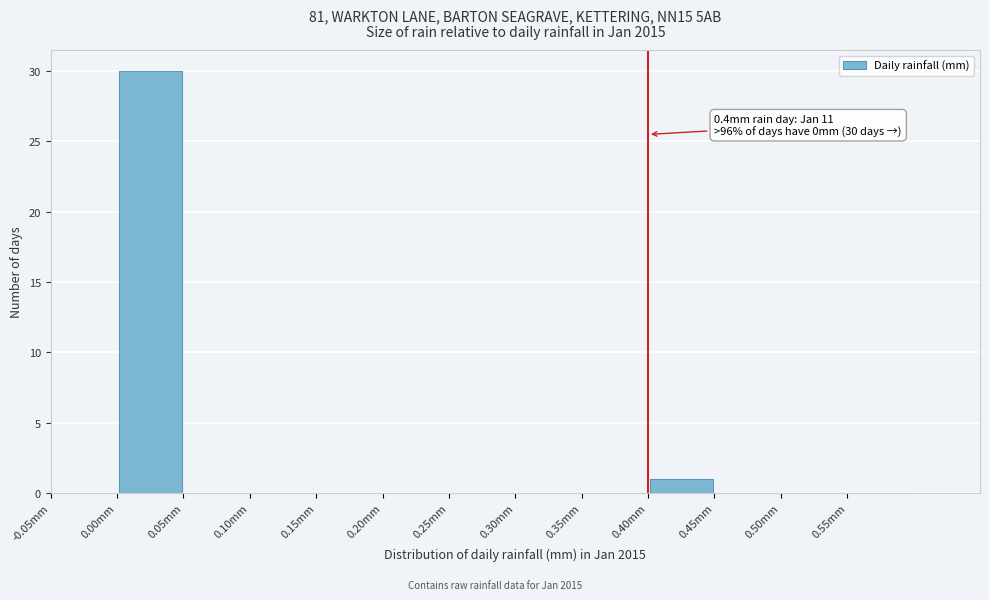

Which range on the x-axis has the tallest bar?

0.00 to 0.05